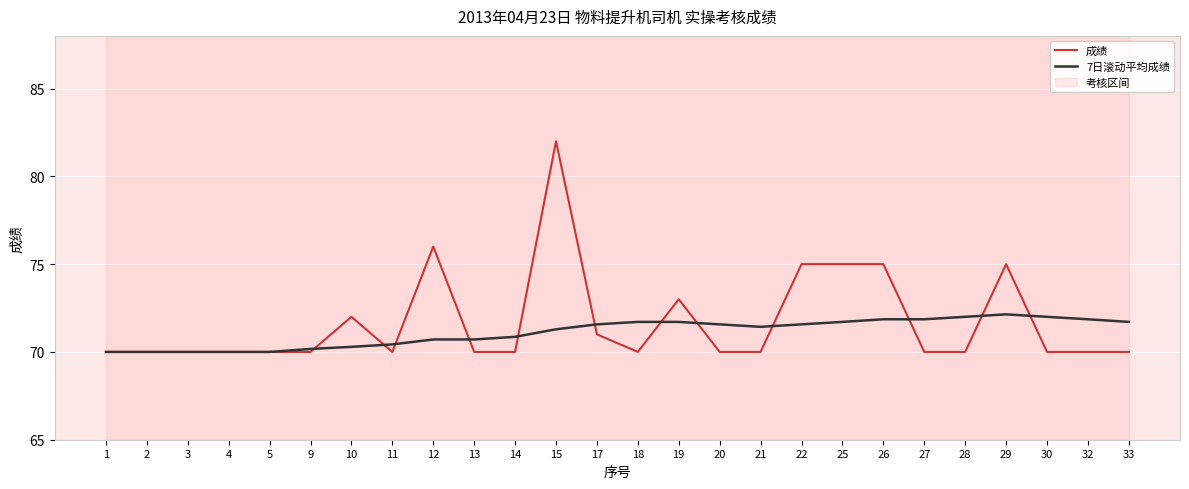

Reading left to right, transcribe all the data shown in this chart.

成绩: 1=70.0	2=70.0	3=70.0	4=70.0	5=70.0	9=70.0	10=72.0	11=70.0	12=76.0	13=70.0	14=70.0	15=82.0	17=71.0	18=70.0	19=73.0	20=70.0	21=70.0	22=75.0	25=75.0	26=75.0	27=70.0	28=70.0	29=75.0	30=70.0	32=70.0	33=70.0
7日滚动平均成绩: 1=70.0	2=70.0	3=70.0	4=70.0	5=70.0	9=70.2	10=70.3	11=70.4	12=70.7	13=70.7	14=70.9	15=71.3	17=71.6	18=71.7	19=71.7	20=71.6	21=71.4	22=71.6	25=71.7	26=71.9	27=71.9	28=72.0	29=72.1	30=72.0	32=71.9	33=71.7